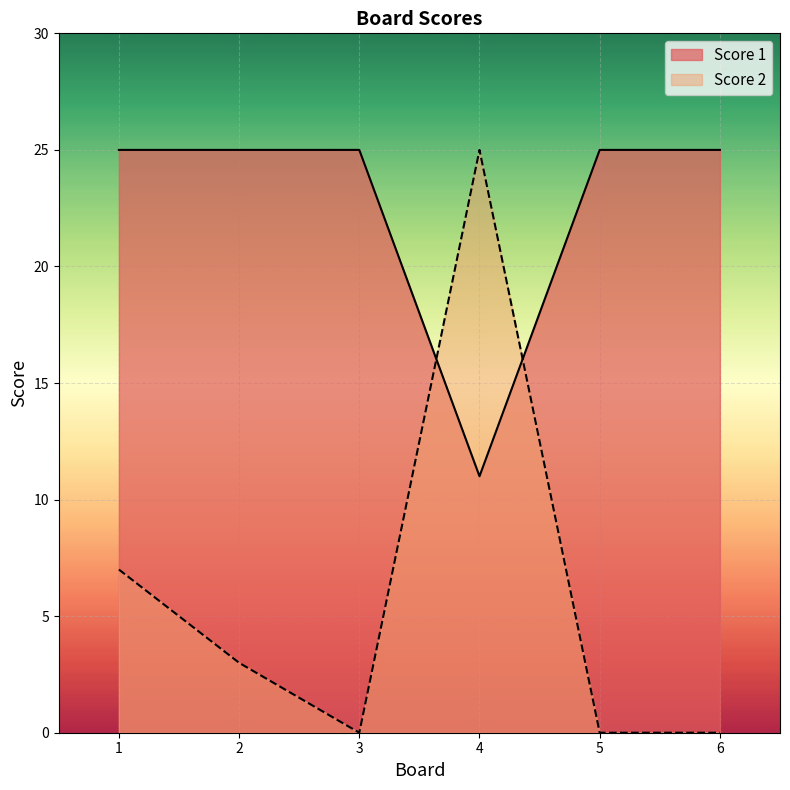

What is the sum of all Score 1 values?

136